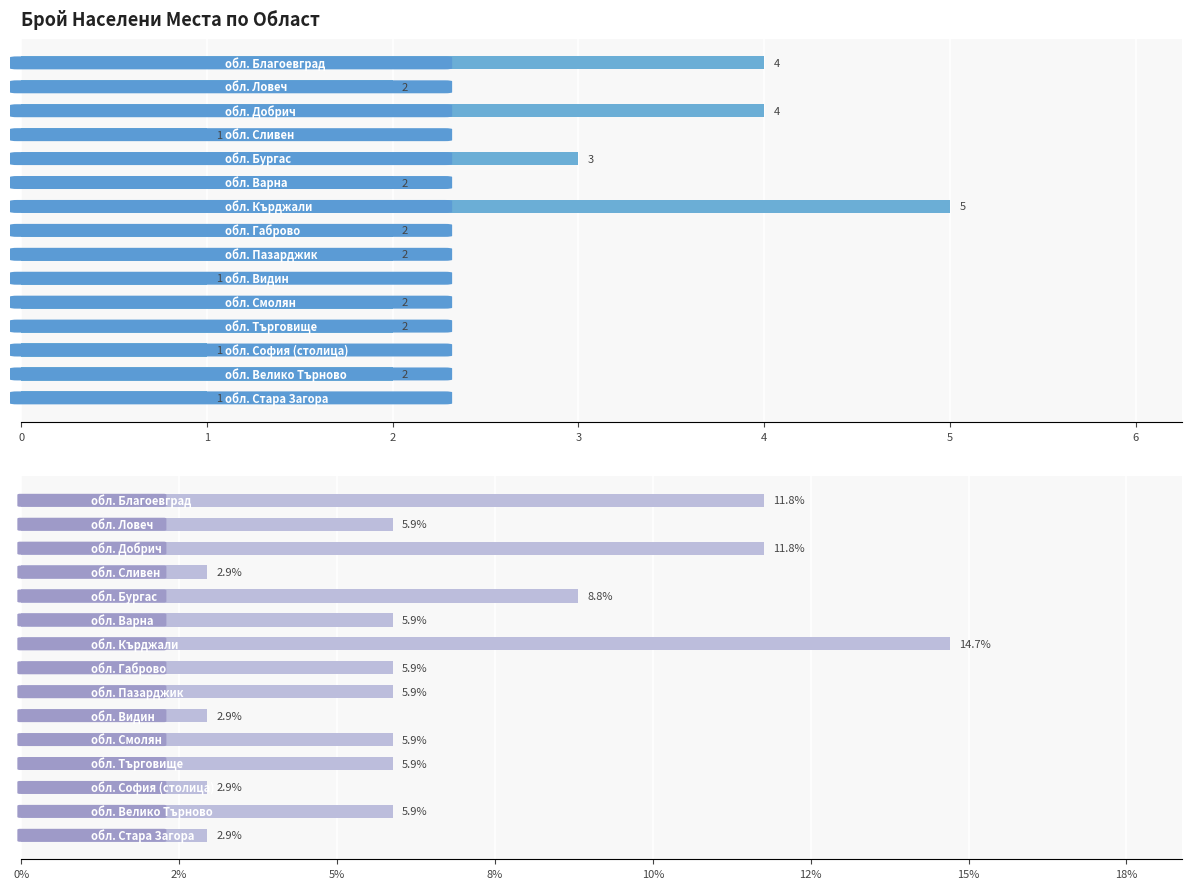

At 13, list the series in order from largest to smallest.

Percentage, Count